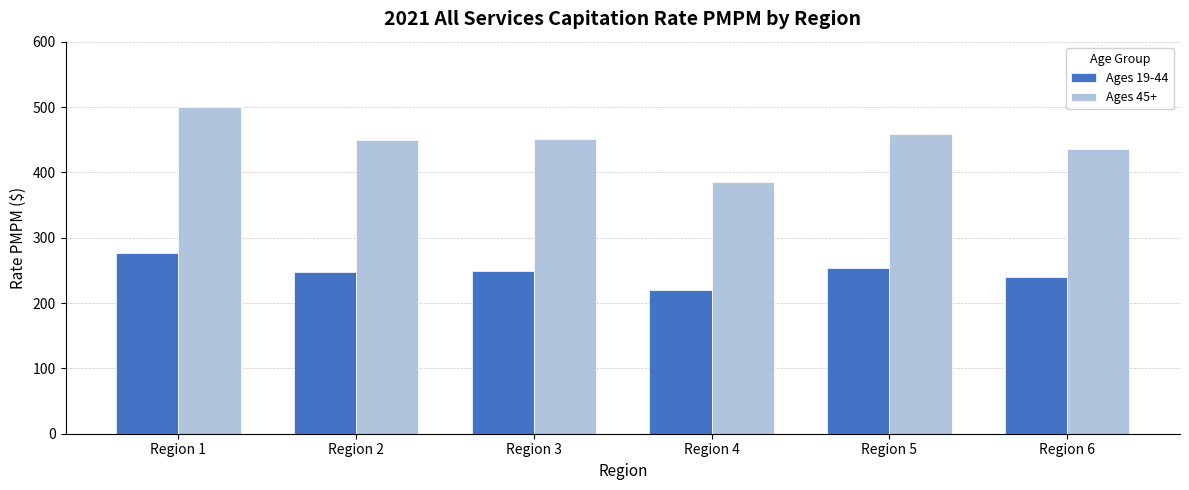

The Ages 19-44 series shows 276.3 at Region 1. True or false?

True